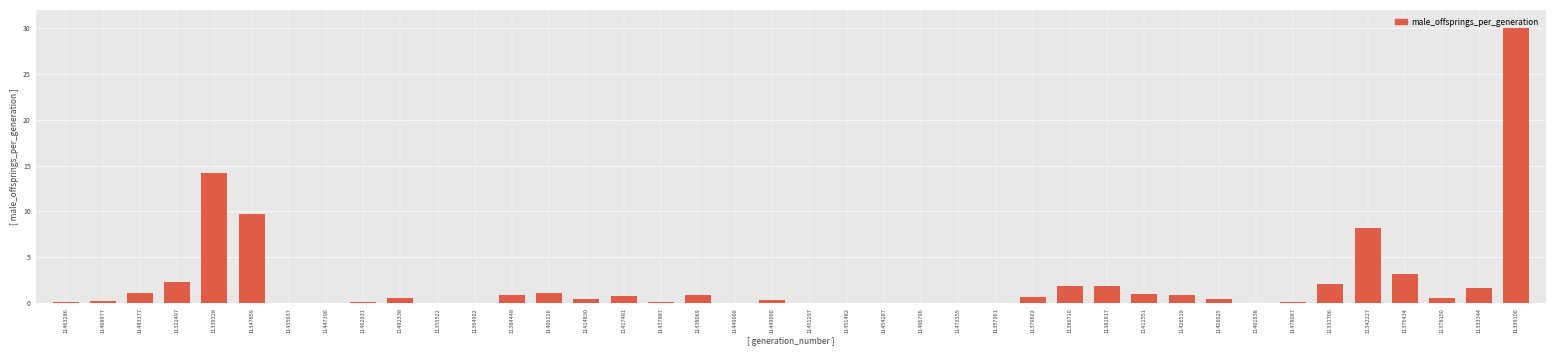

Which category has the highest value across all series?

11339100